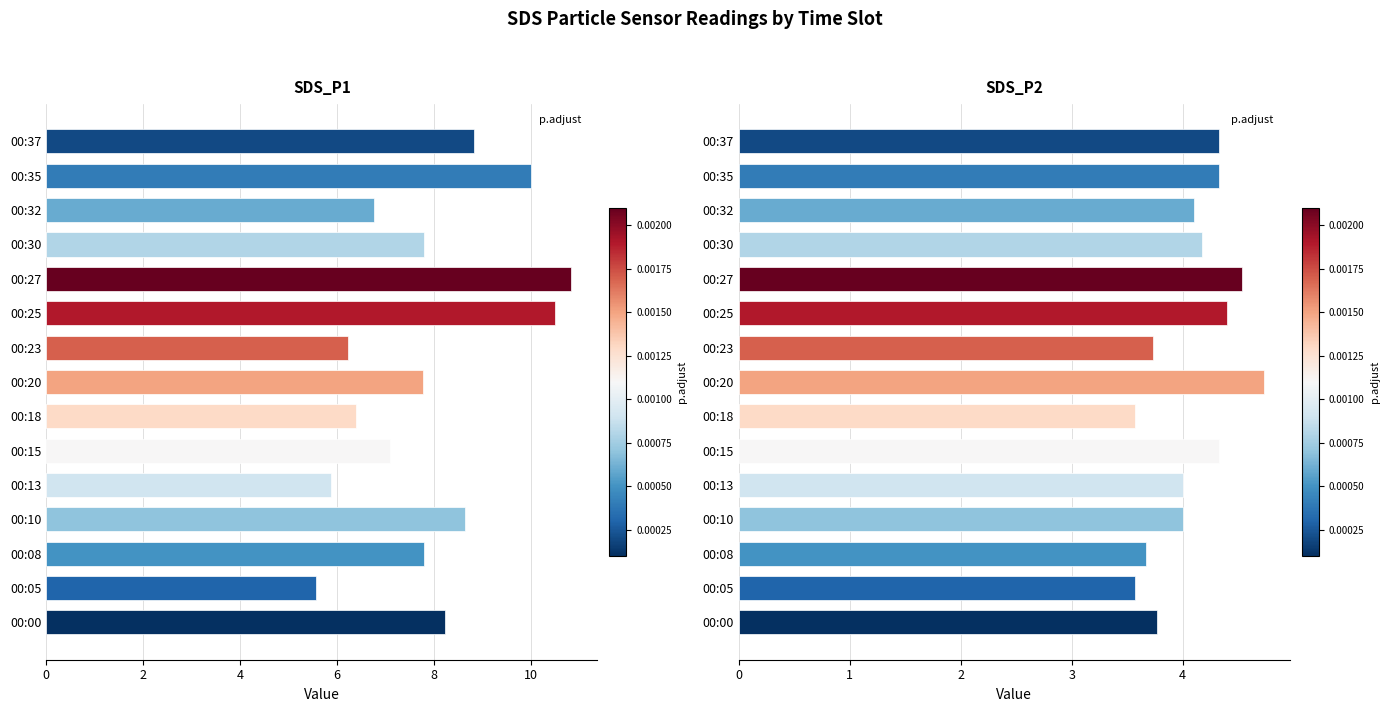

How many bars are there in each group?

2